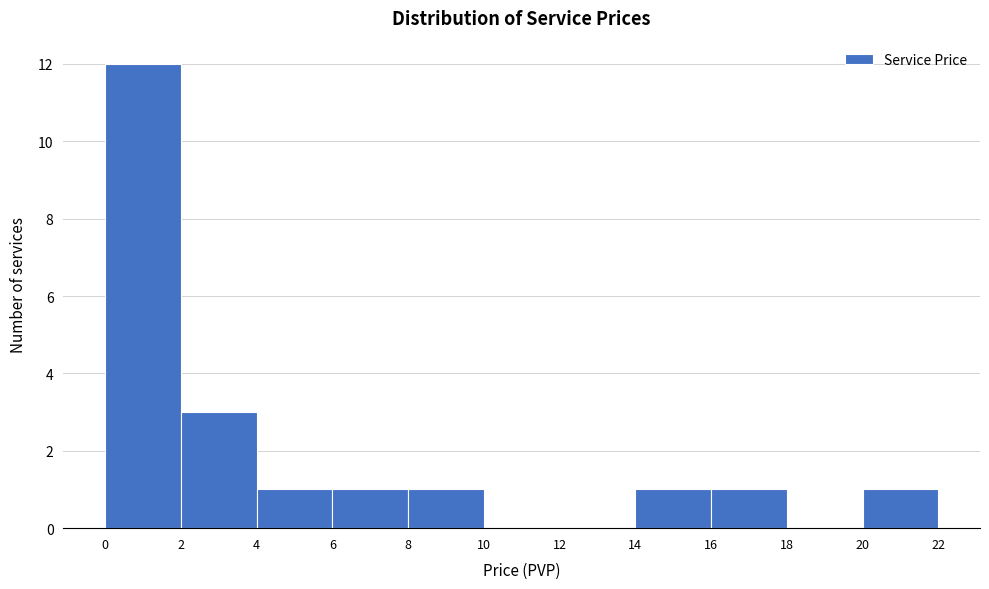

What is the height of the bar covering 14 to 16 on the x-axis? The values are not printed on the chart, so give them approximately, as read against the axis.

1